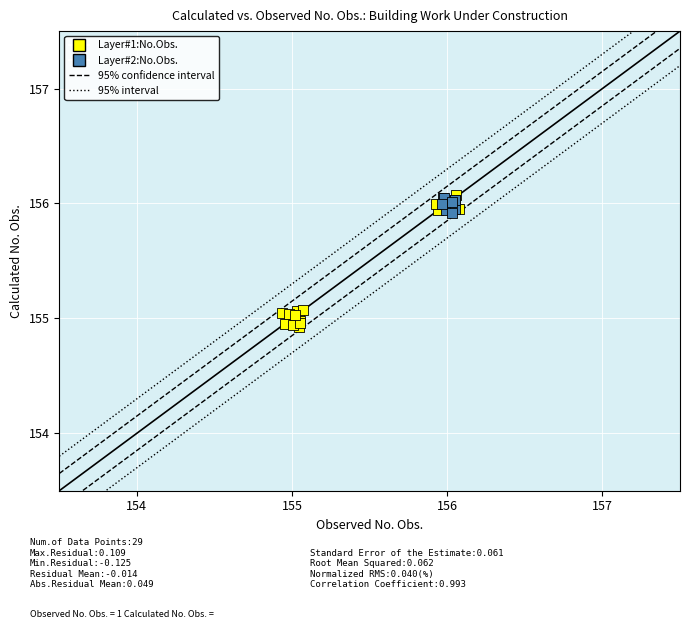

Which series reaches the minimum Y coordinate?

Layer#1:No.Obs.